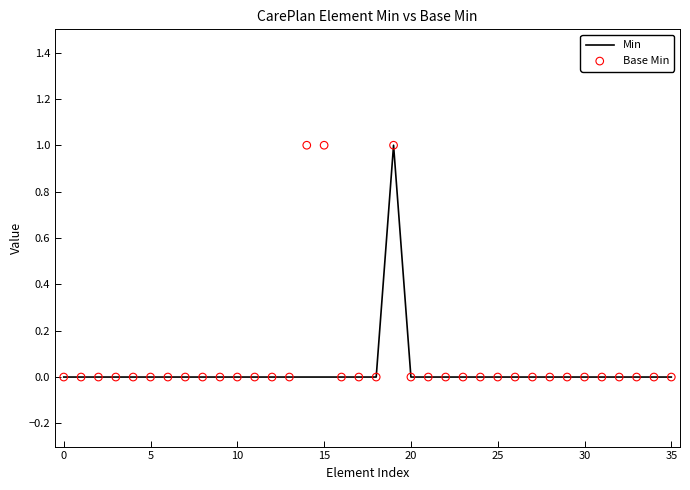

Is the value of Base Min at 33 greater than the value of Min at 40?

No